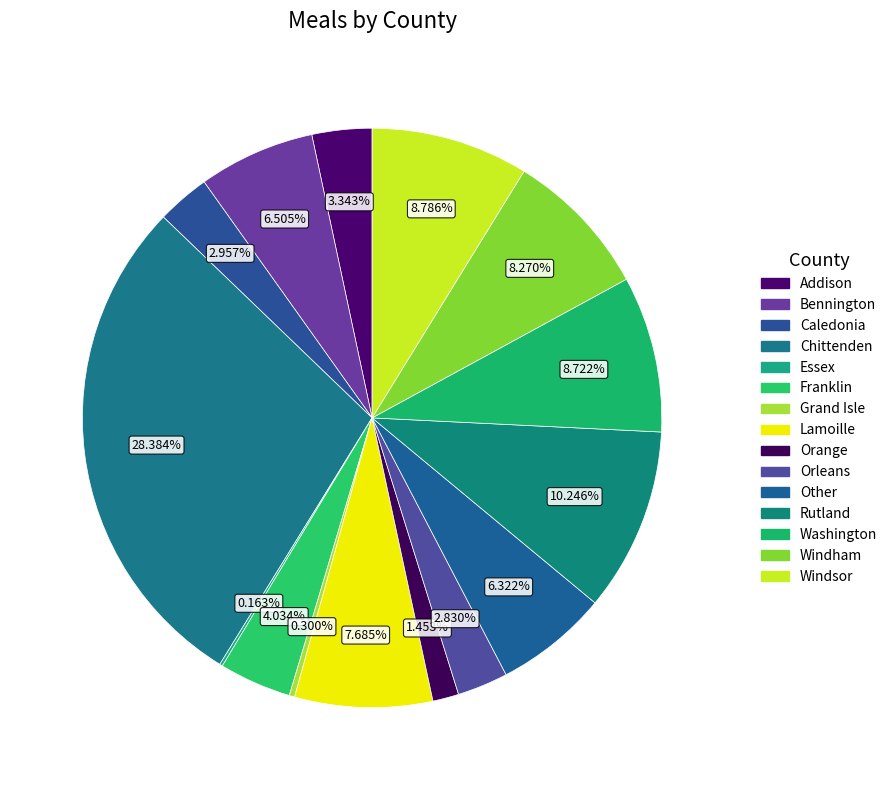

The Franklin slice represents 4% of the pie. True or false?

True